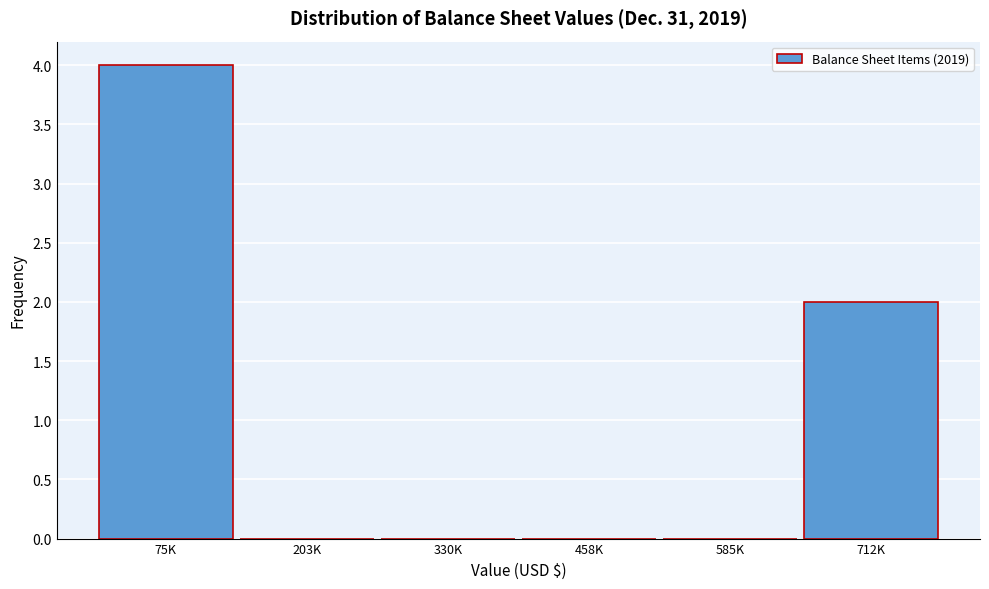

Reading right to left, extract all data points from this chart.

712K=2	585K=0	458K=0	330K=0	203K=0	75K=4